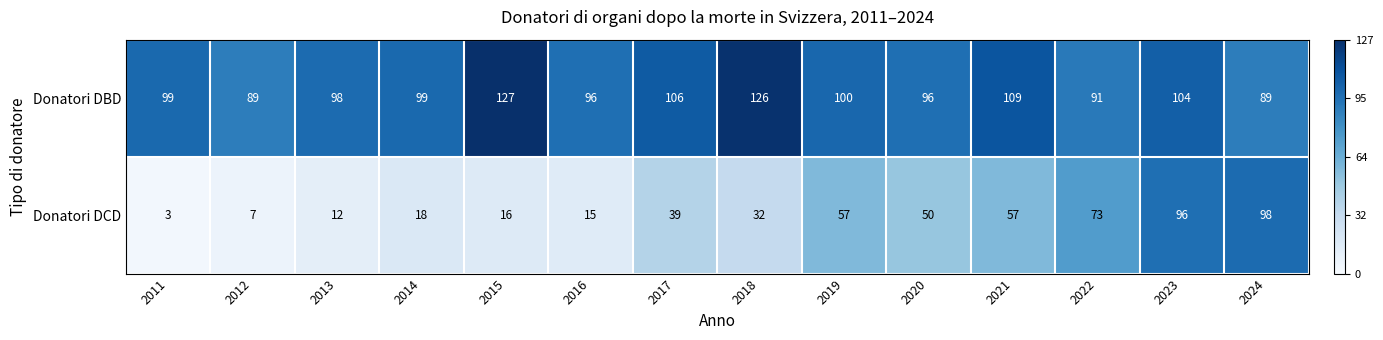

Reading right to left, extract all data points from this chart.

Donatori DBD: 2024=89	2023=104	2022=91	2021=109	2020=96	2019=100	2018=126	2017=106	2016=96	2015=127	2014=99	2013=98	2012=89	2011=99
Donatori DCD: 2024=98	2023=96	2022=73	2021=57	2020=50	2019=57	2018=32	2017=39	2016=15	2015=16	2014=18	2013=12	2012=7	2011=3